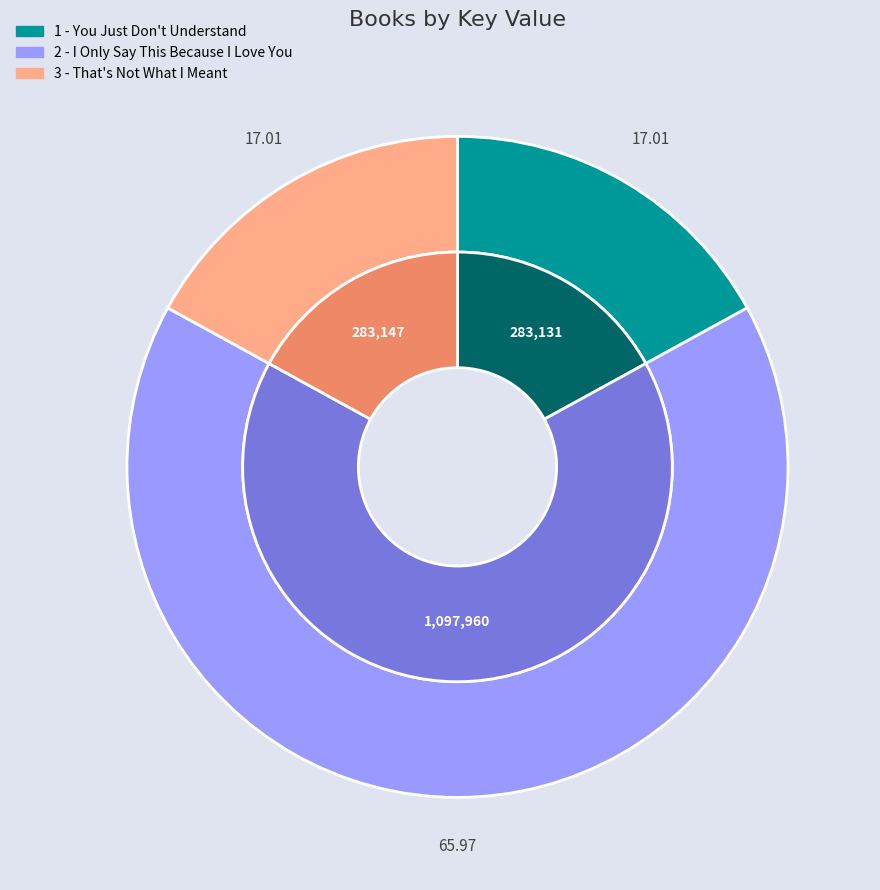

To the nearest percent, what is the difference between the 1 - You Just Don't Understand and 2 - I Only Say This Because I Love You slice percentages?

49%